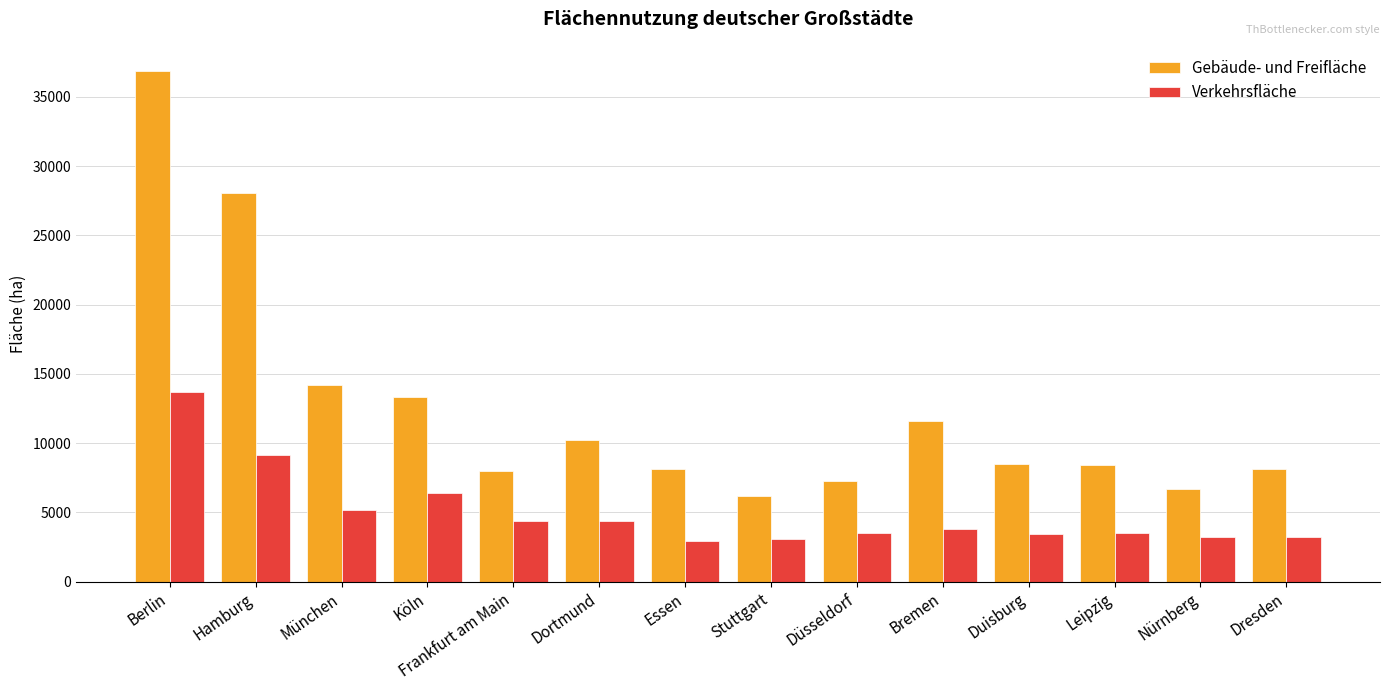

What are all the series names shown in the legend?

Gebäude- und Freifläche, Verkehrsfläche